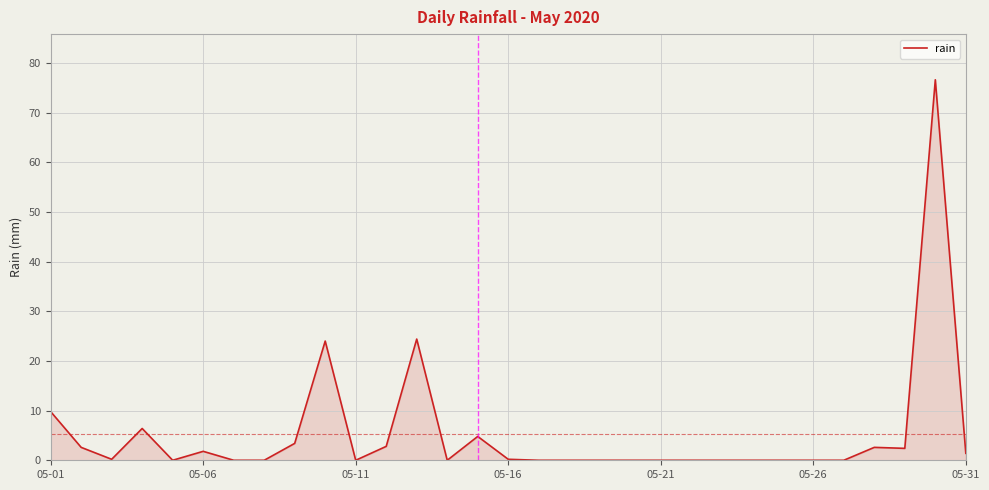

What is the greatest value displayed?

76.6